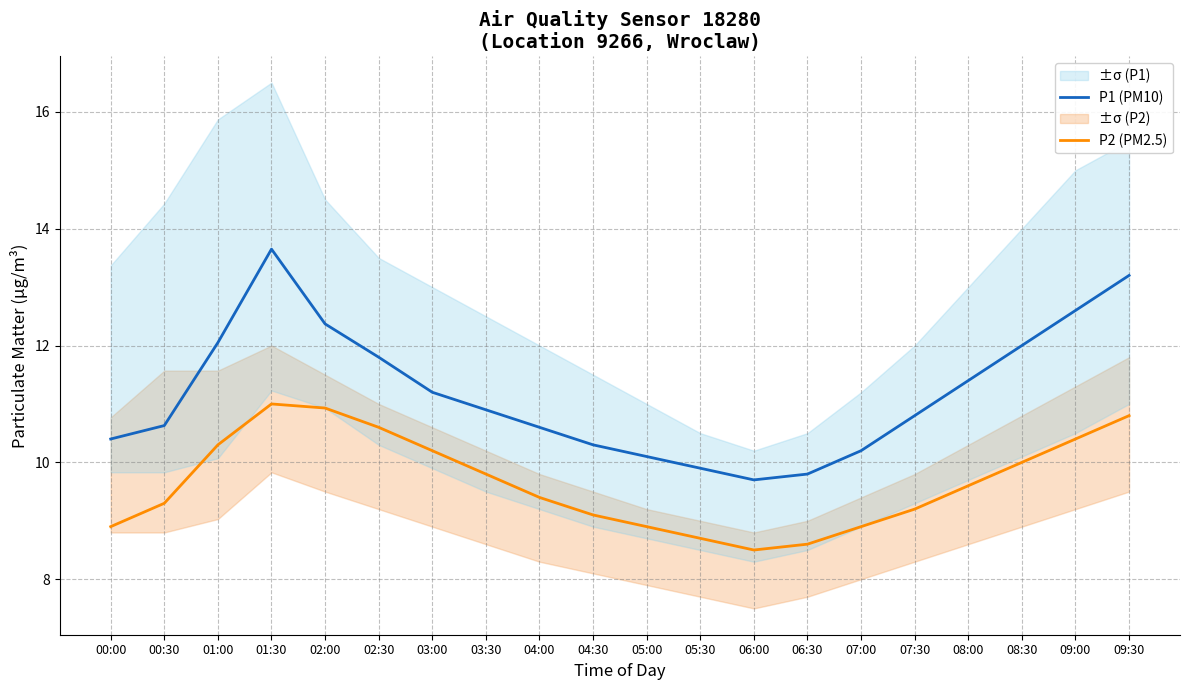

True or false: P1 (PM10) has a value of 19.1 at 07:30.

False